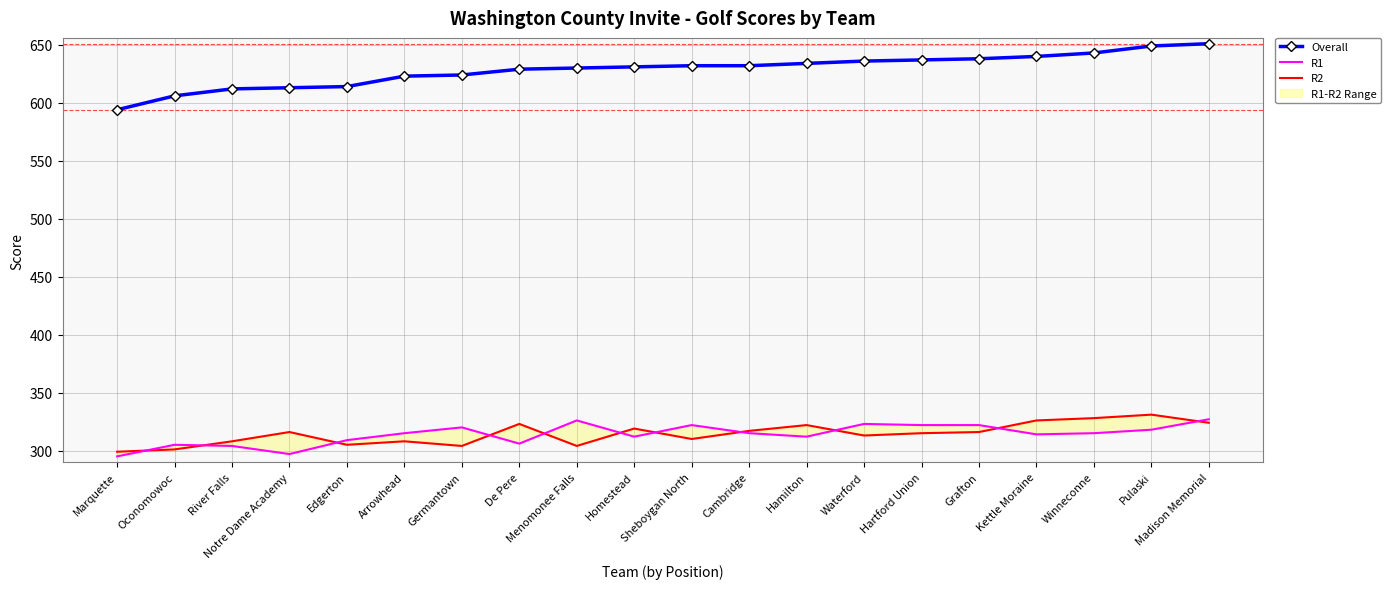

The value of R2 at Notre Dame Academy is 316. True or false?

True